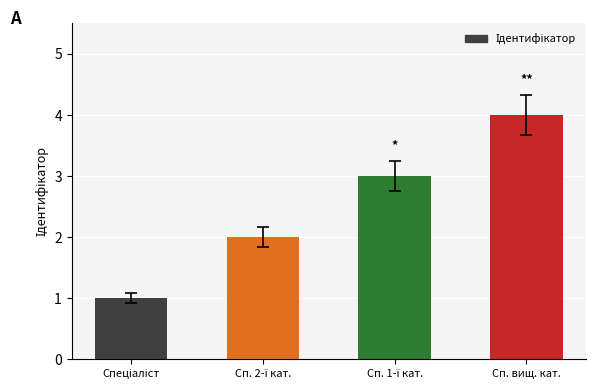

Is it true that the value at Сп. вищ. кат. is 4?

True